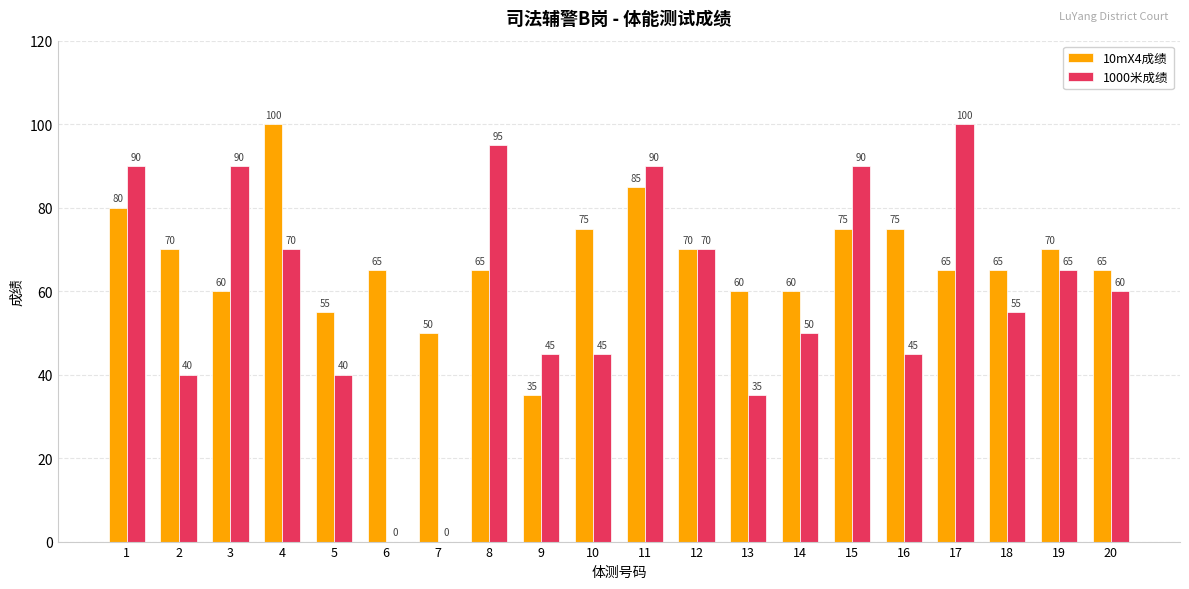

What are all the series names shown in the legend?

10mX4成绩, 1000米成绩